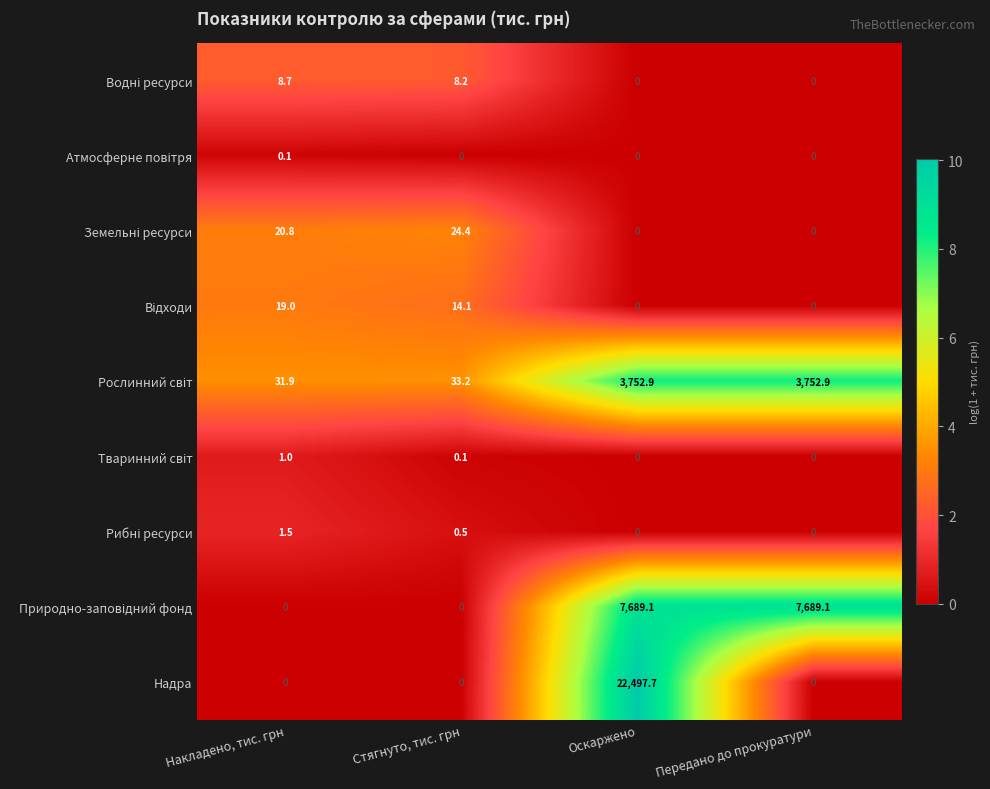

Which series has the largest range (max minus min)?

Надра